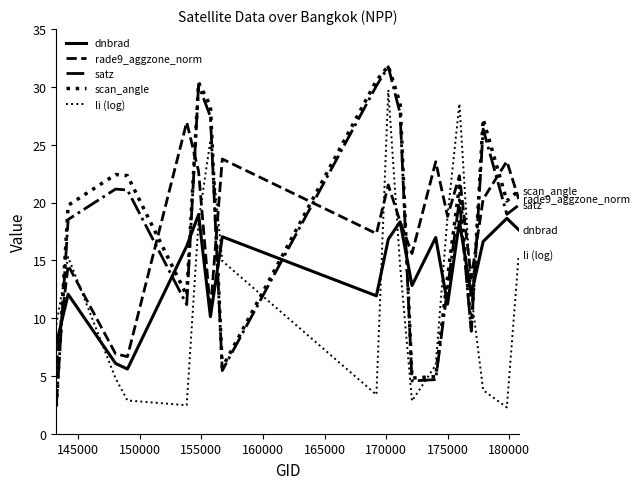

Rank the series by their maximum value, from highest to lowest.

scan_angle, satz, li (log), rade9_aggzone_norm, dnbrad